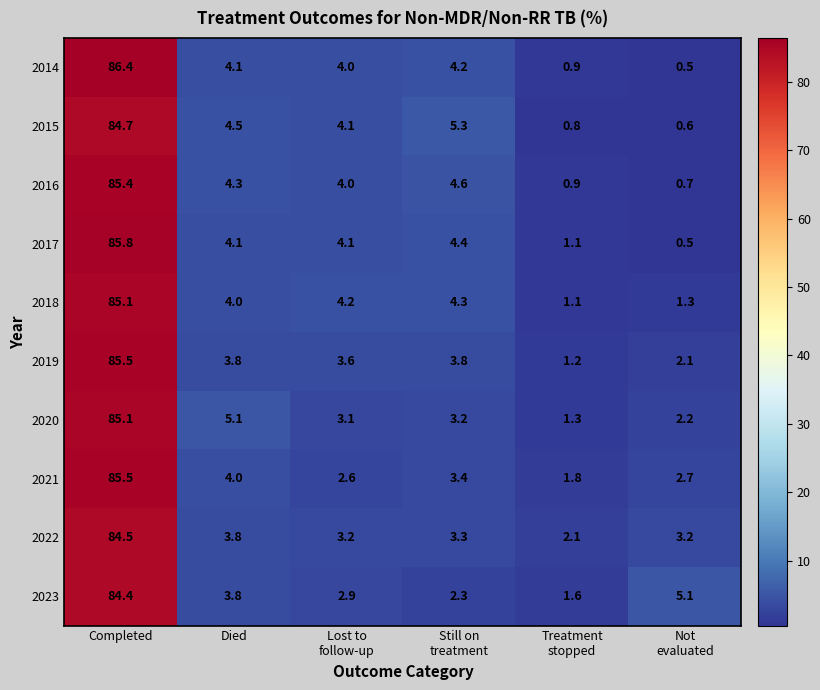

What is the highest value of the 2015 series?

84.7